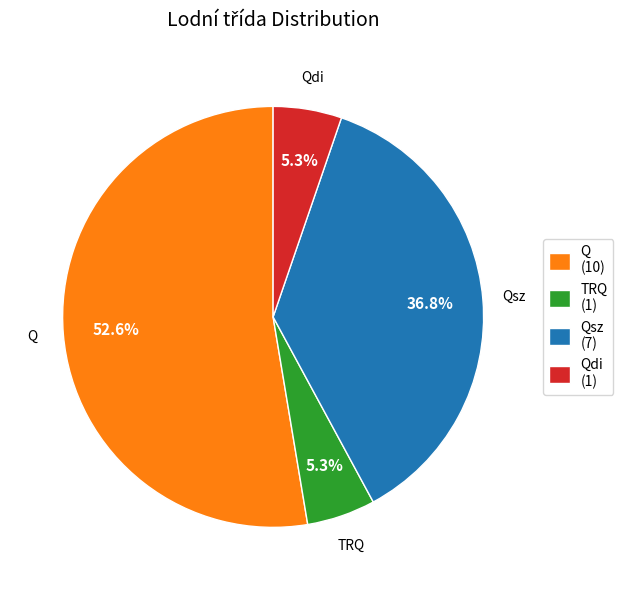

Between Qdi (1) and Qsz (7), which is larger?

Qsz (7)